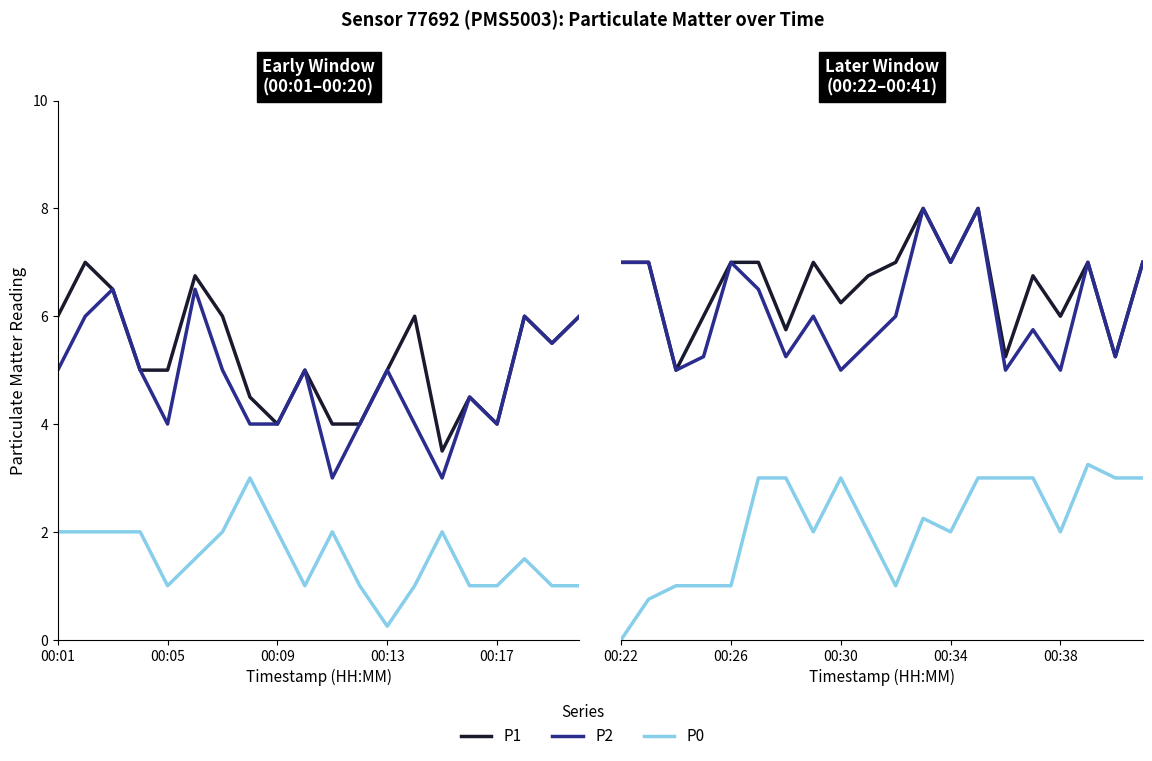

How many distinct data groups are displayed?

3